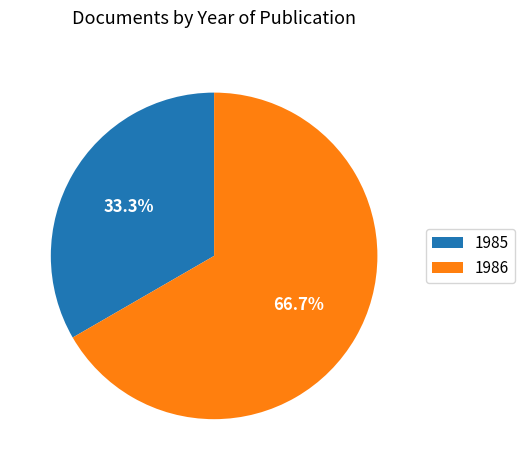

Count the number of slices in the pie.

2